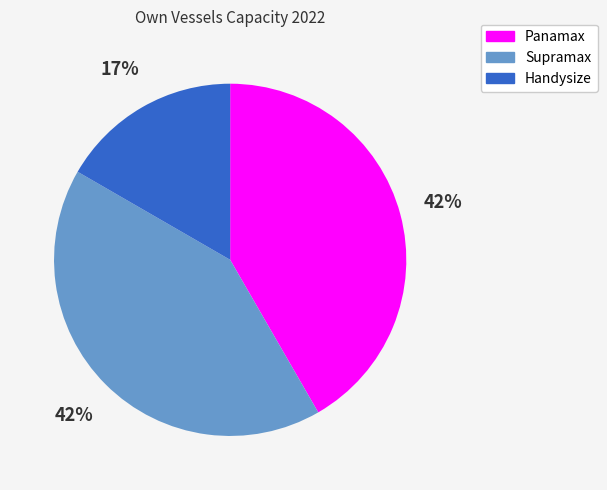

Which slice is the smallest?

Handysize